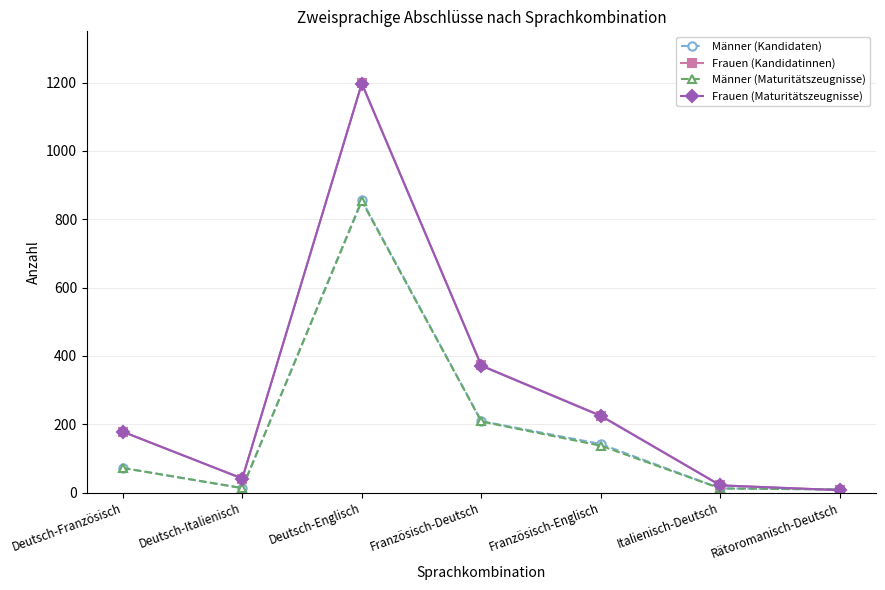

The Frauen (Maturitätszeugnisse) series shows 324 at Französisch-Englisch. True or false?

False